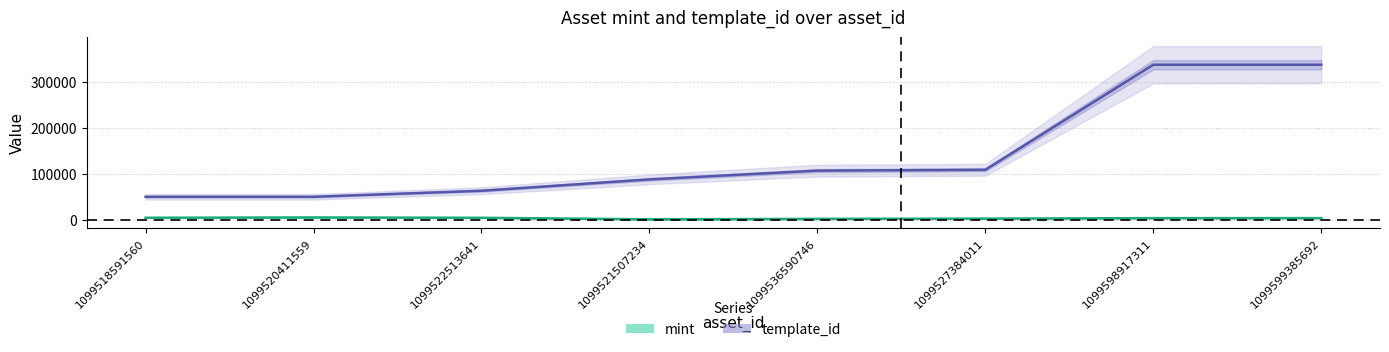

True or false: mint and template_id intersect in this chart.

False